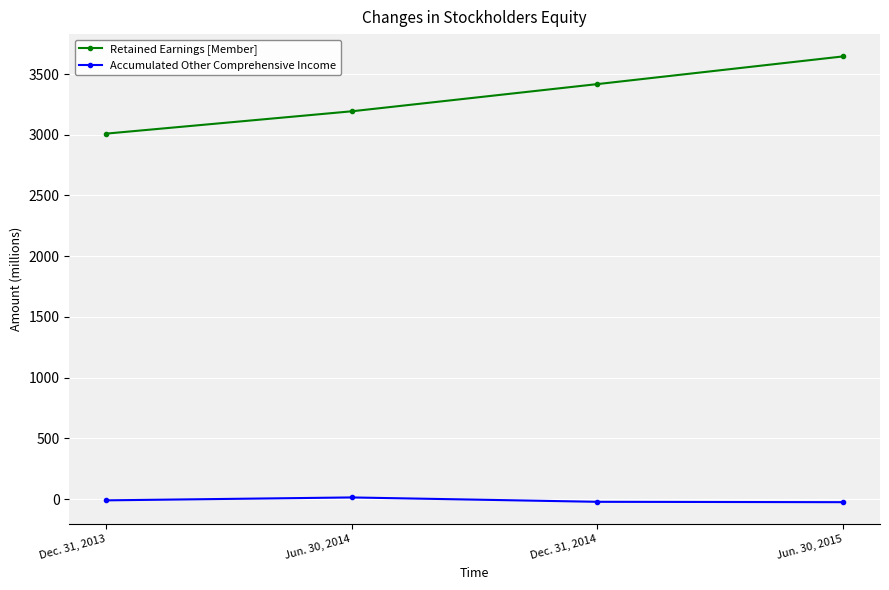

How many lines are shown in the chart?

2